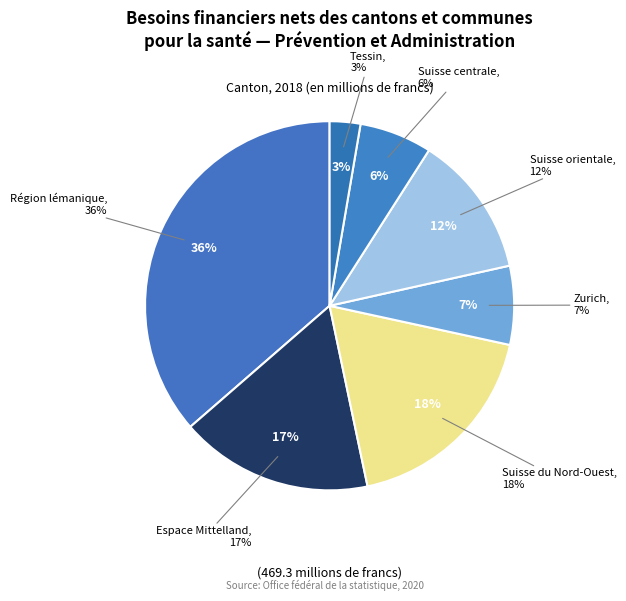

What percentage do Suisse centrale and Région lémanique together represent?

42.7%